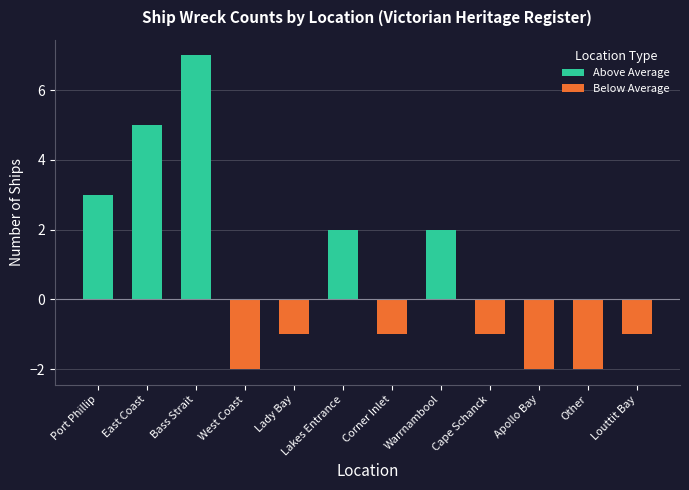

What is the sum of the Below Average values at Port Phillip and Other?

-2